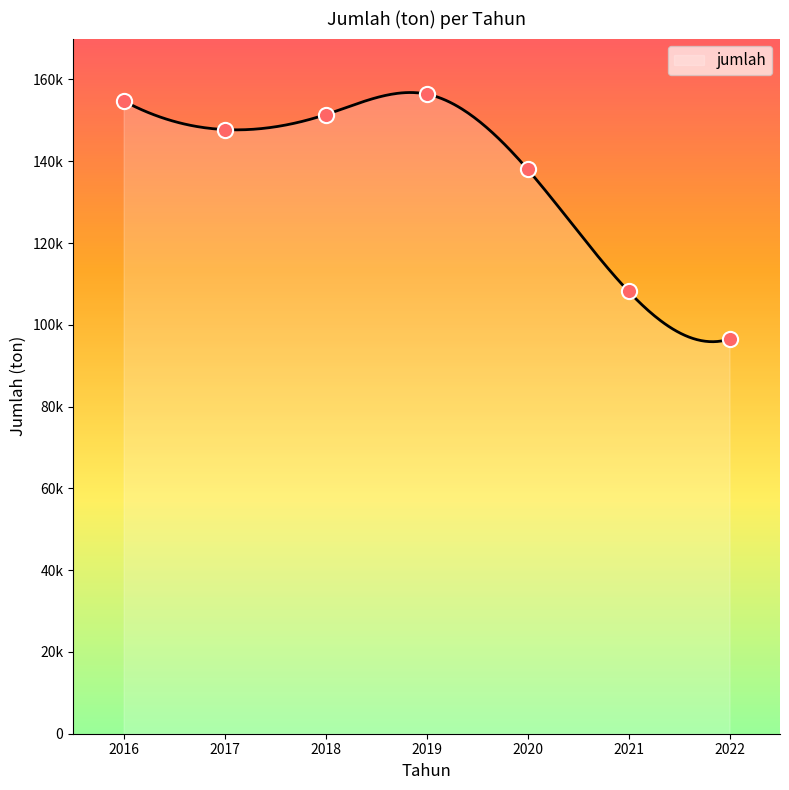

Approximately how many times larger is the value at 2017 compared to 2021?

1.4